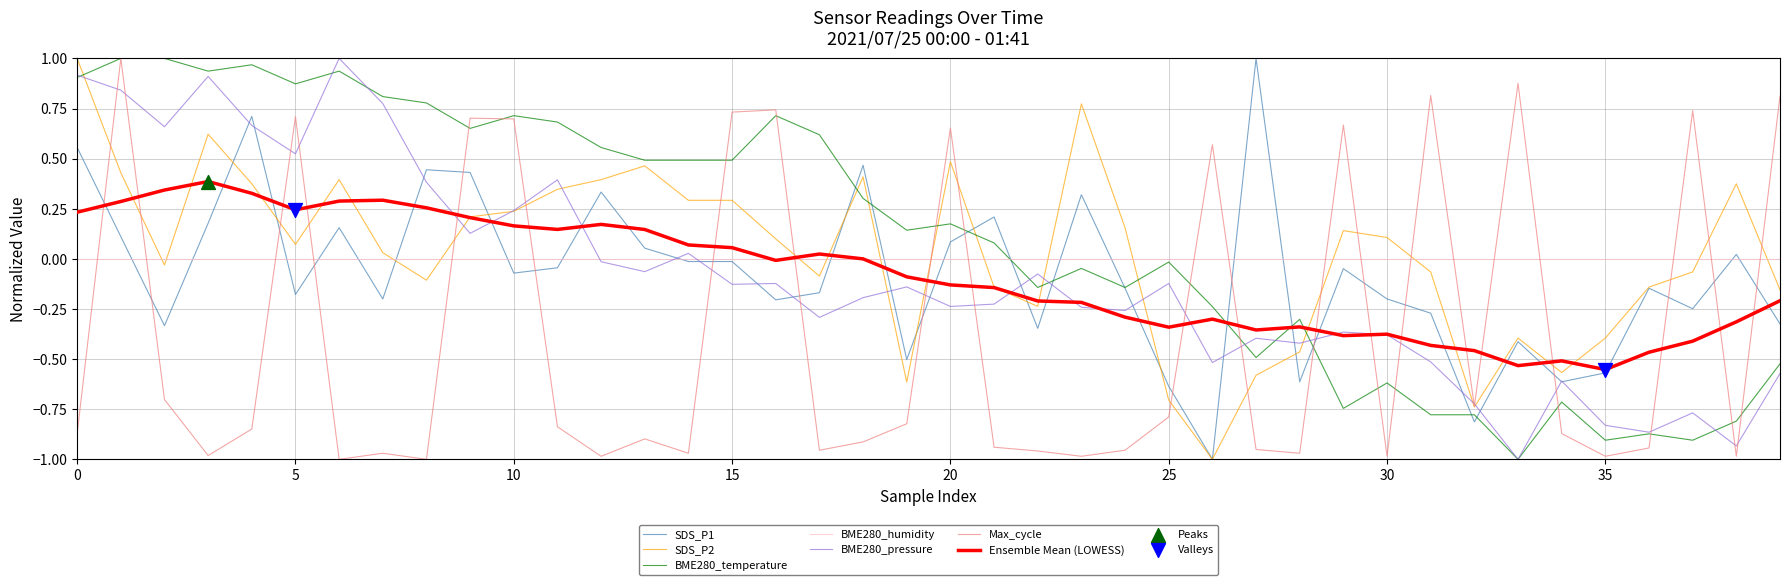

Does the chart have visible grid lines?

Yes